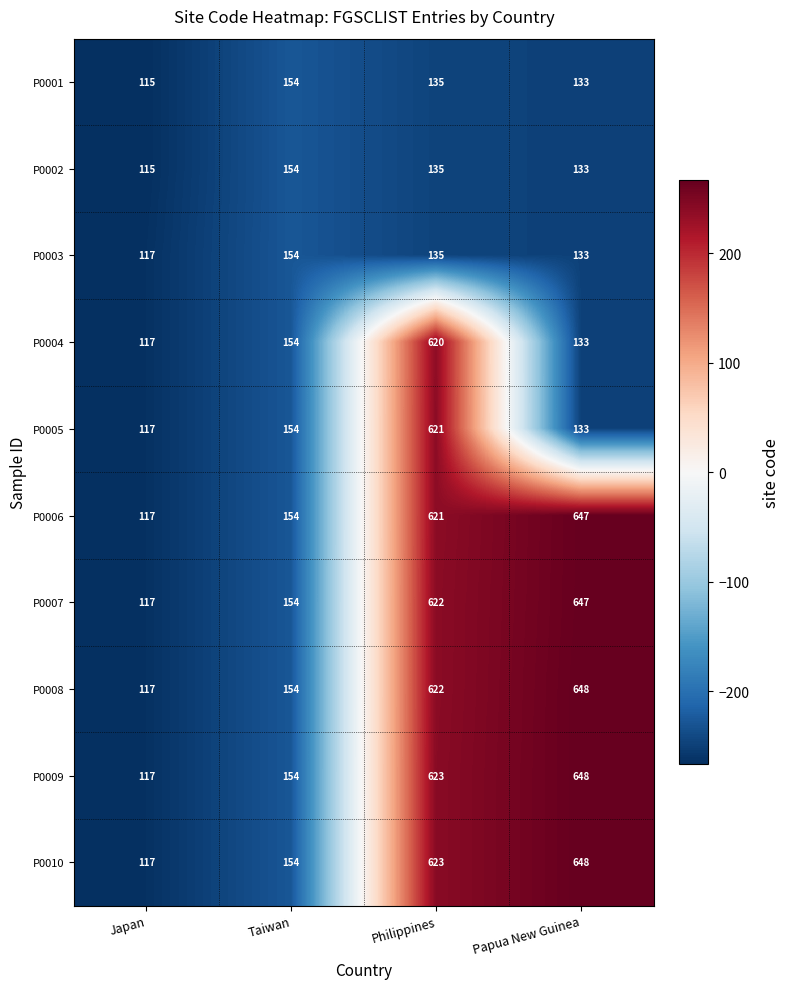

Read the P0002 value at Papua New Guinea, to the nearest 5.

135